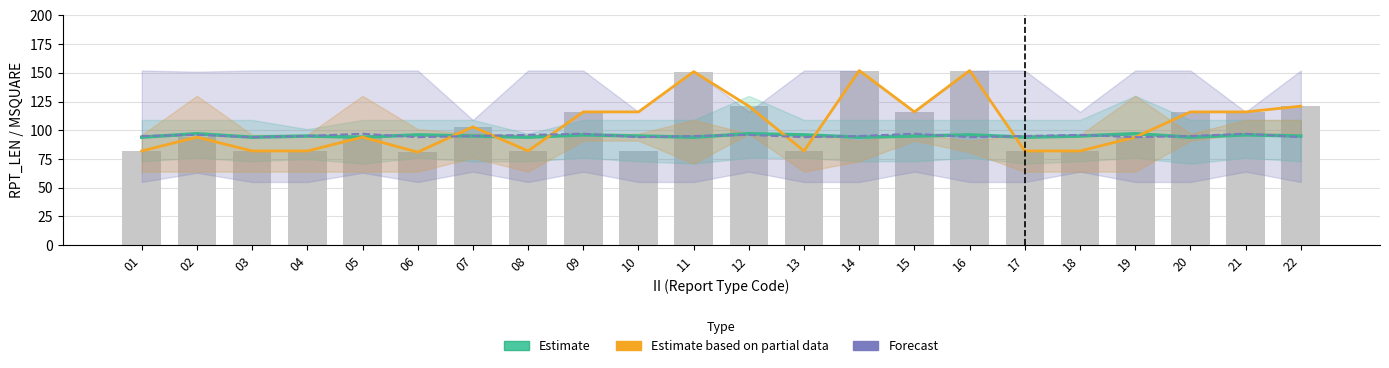

Which series has the largest total across all categories?

Estimate based on partial data